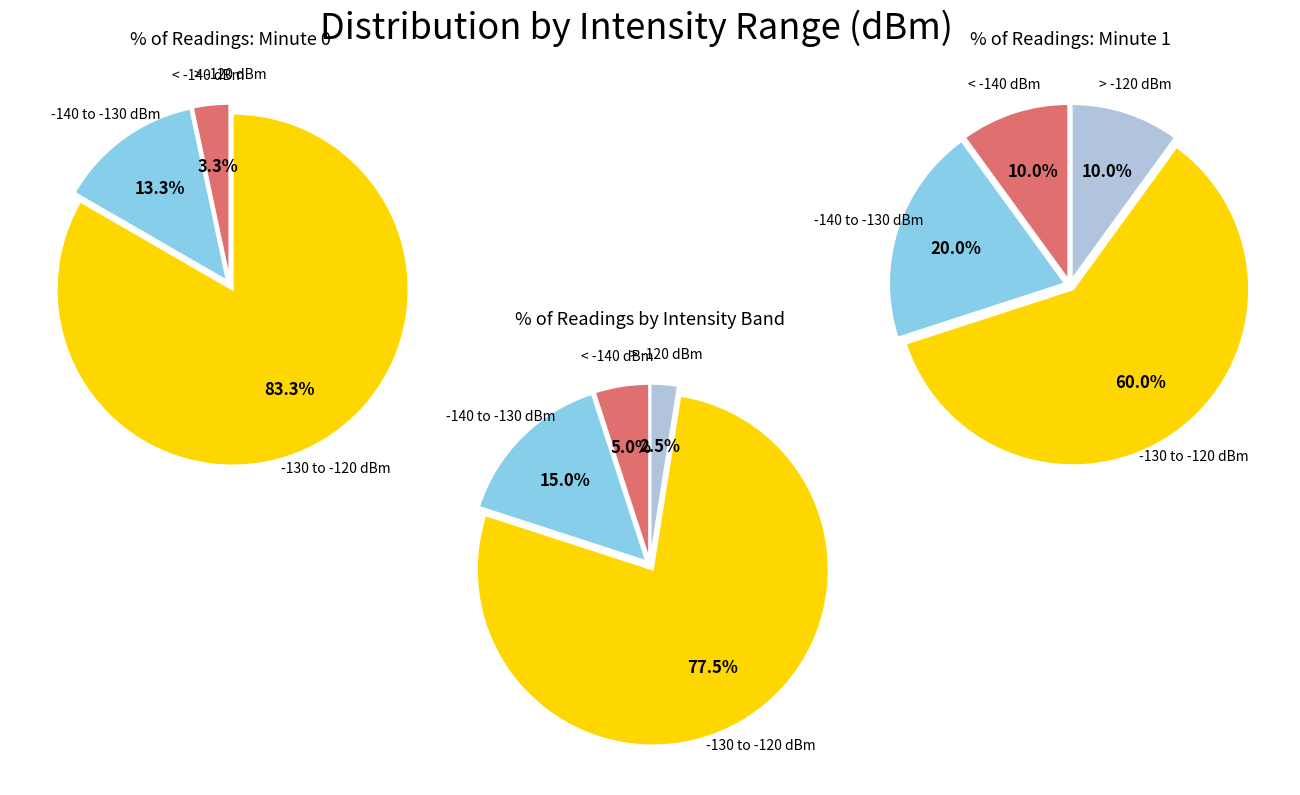

Is it true that 7 is 3% of the pie?

True